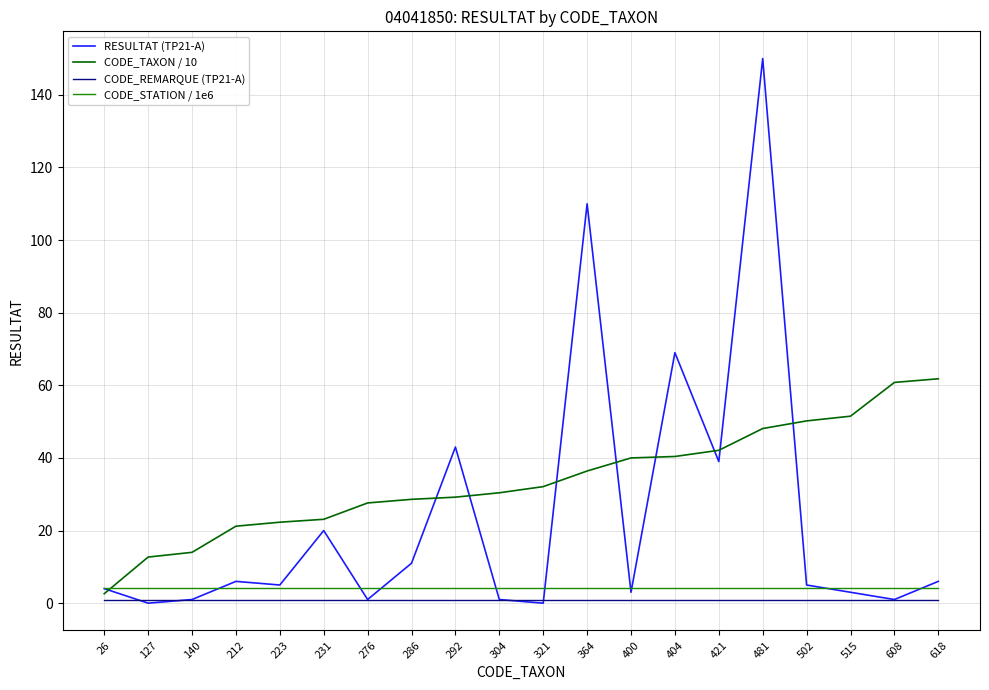

Which series has the widest spread of values?

RESULTAT (TP21-A)